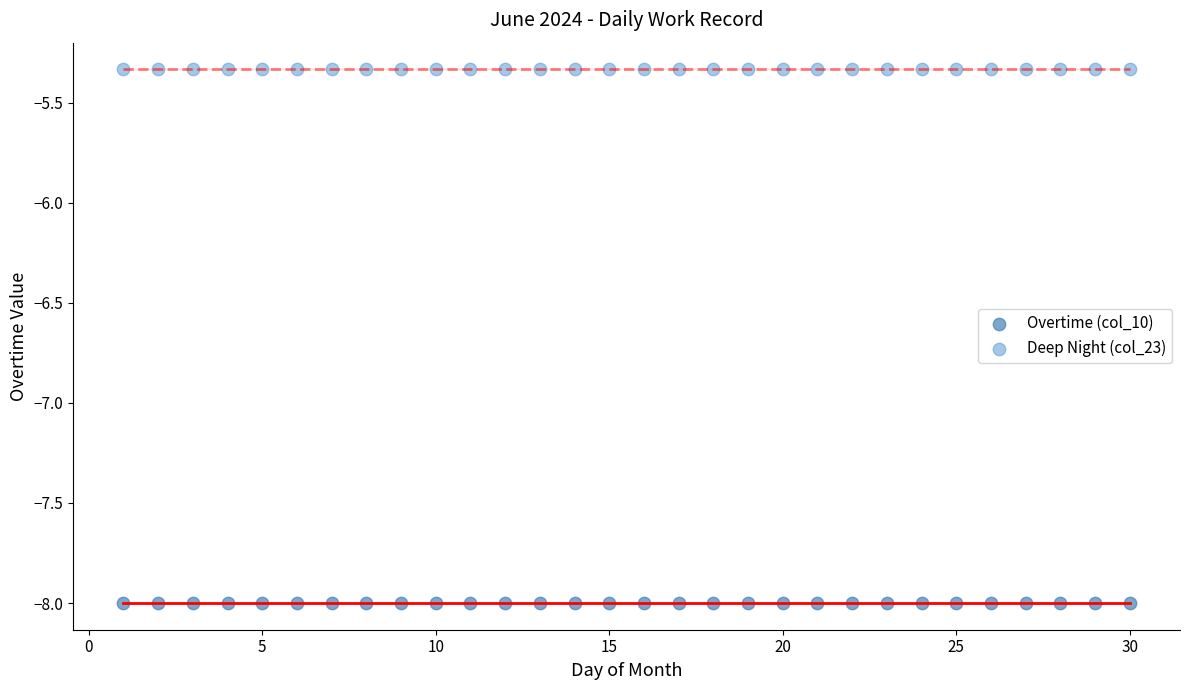

Which series contains the lowest Y value?

Overtime (col_10)